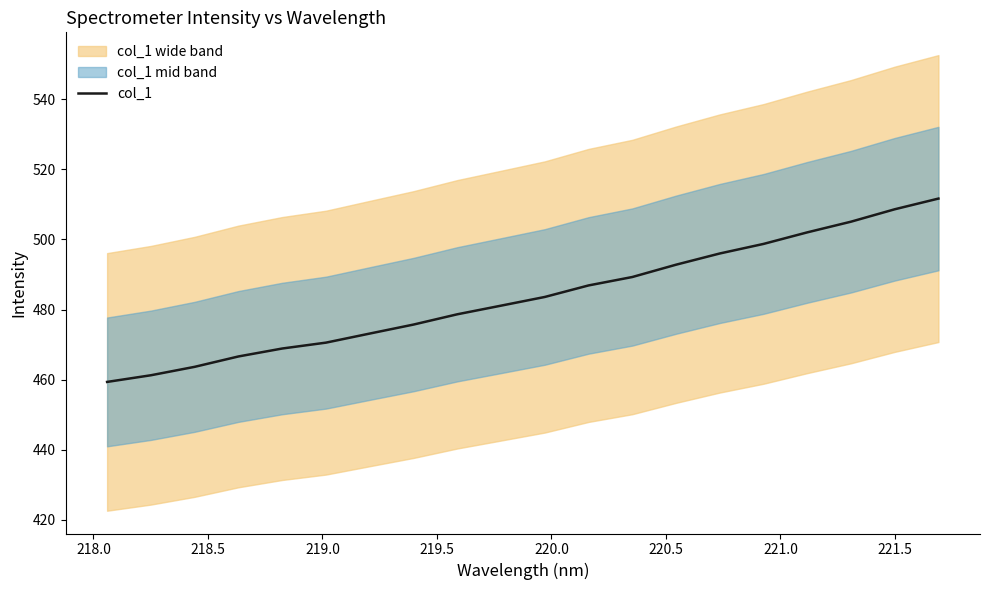

What is the highest value of the col_1 series?

511.7